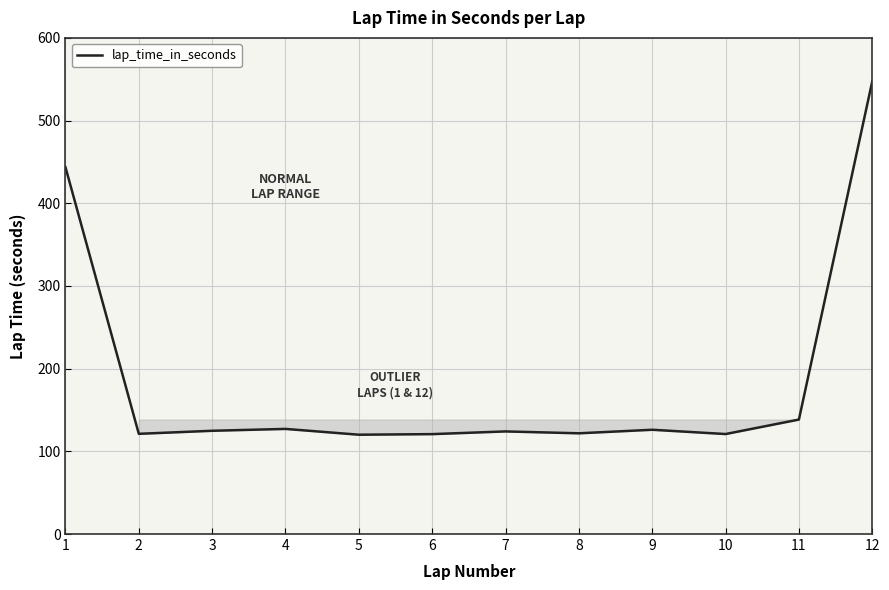

Is it true that the value at 1 is 443.6?

True